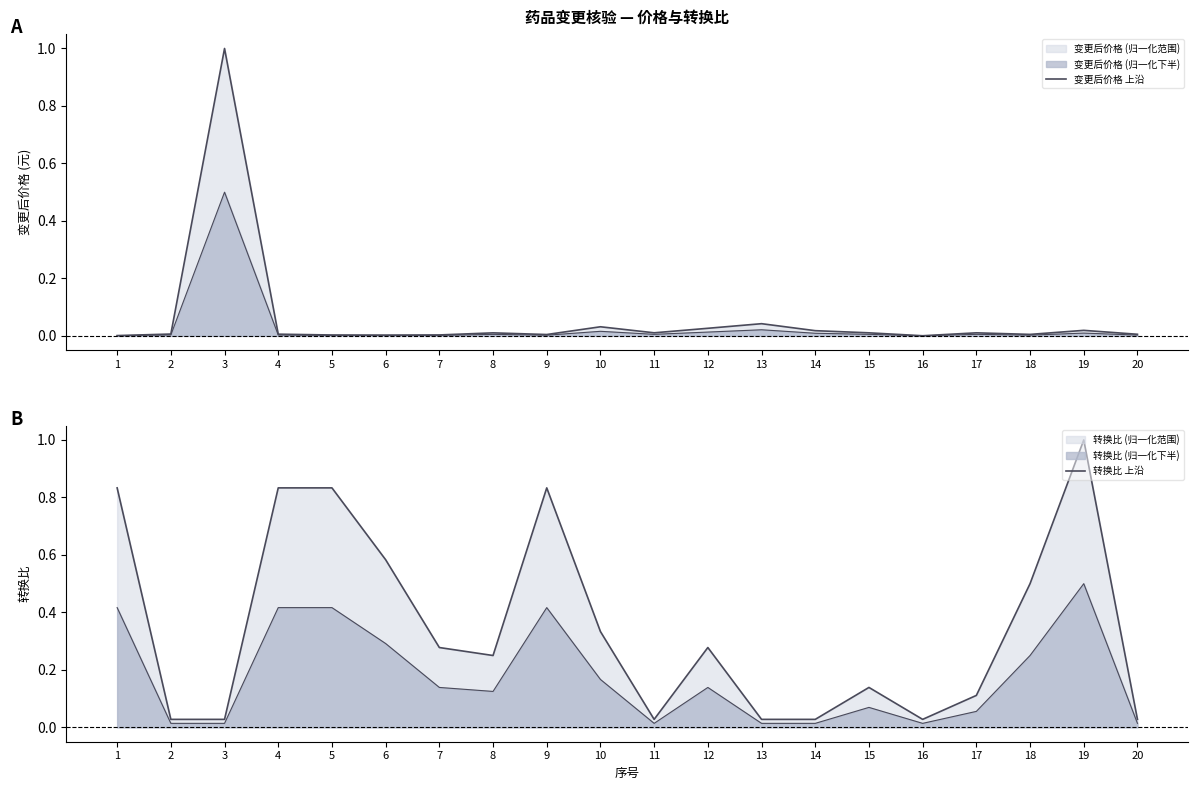

How many interior local peaks does the 转换比 上沿 series have?

4